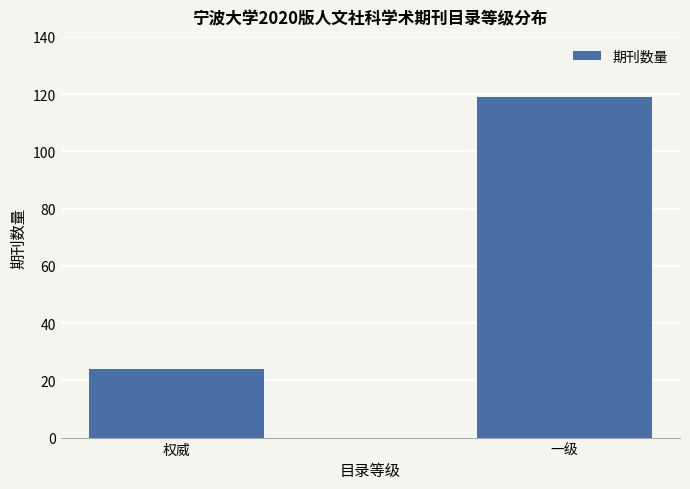

Count the values in the range 24 to 119.

2